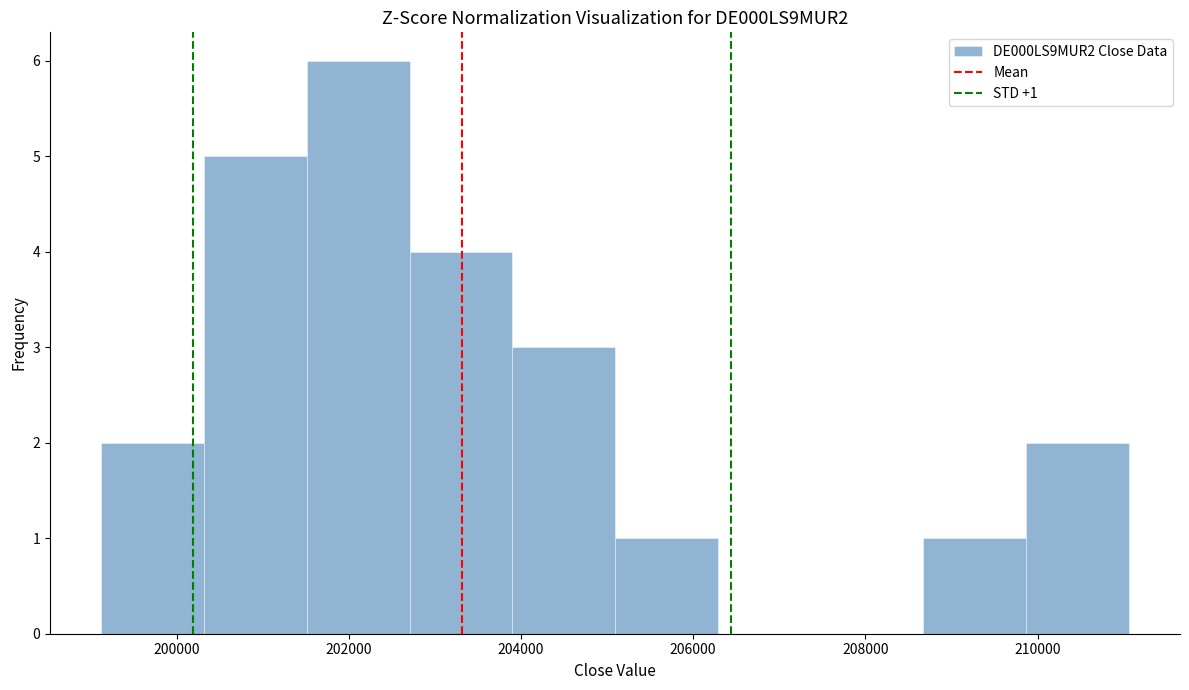

Over which range of the x-axis is the bar tallest?

201600 to 202800